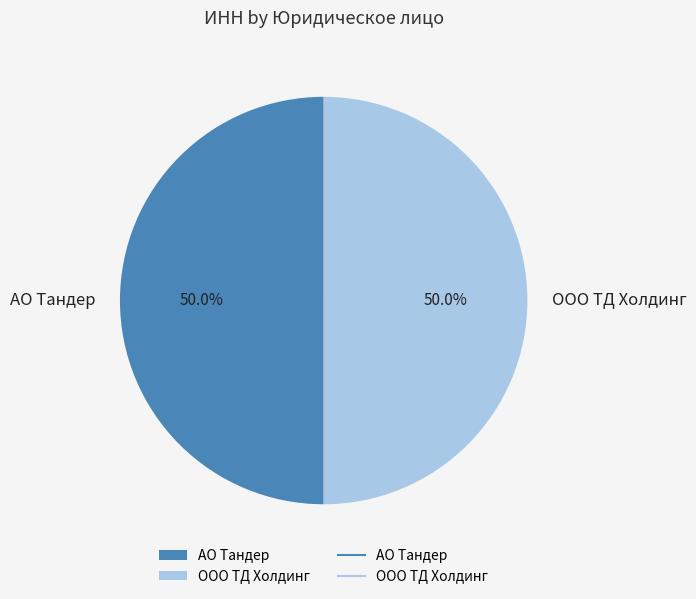

Is it true that ООО ТД Холдинг is 57% of the pie?

False